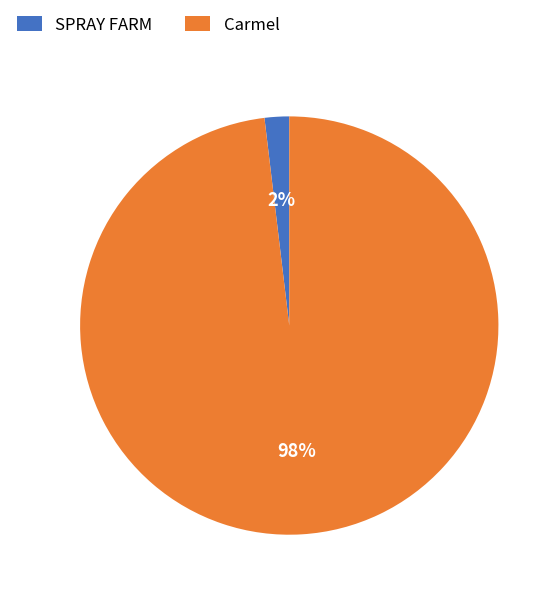

To the nearest percent, what is the combined percentage of SPRAY FARM and Carmel?

100%